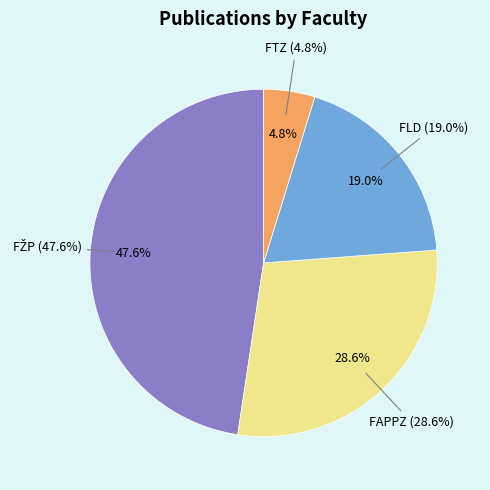

Is it true that FTZ is 14% of the pie?

False